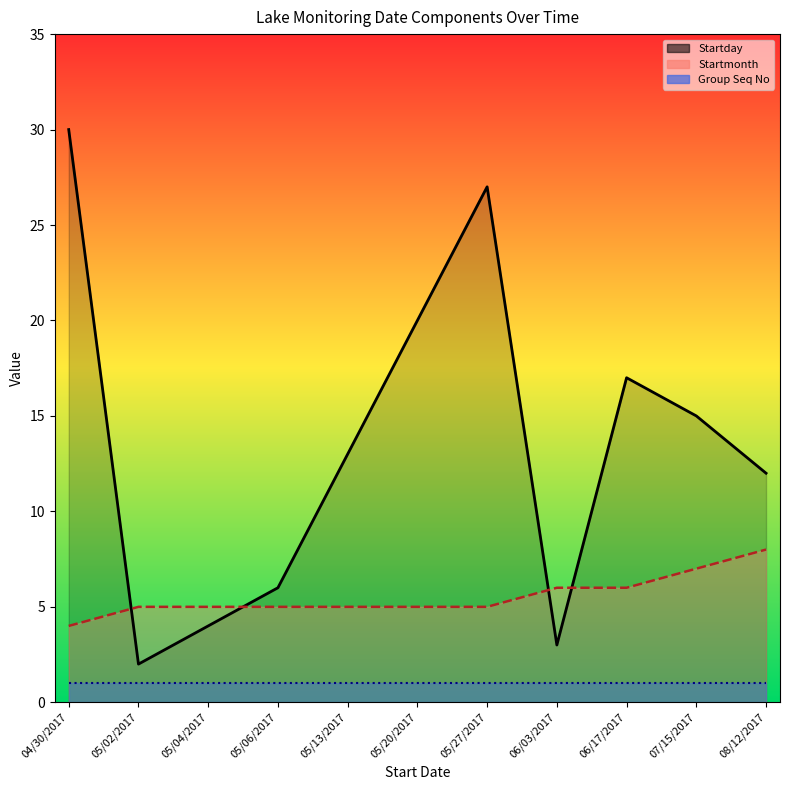

True or false: Startmonth and Startday cross at least once.

True